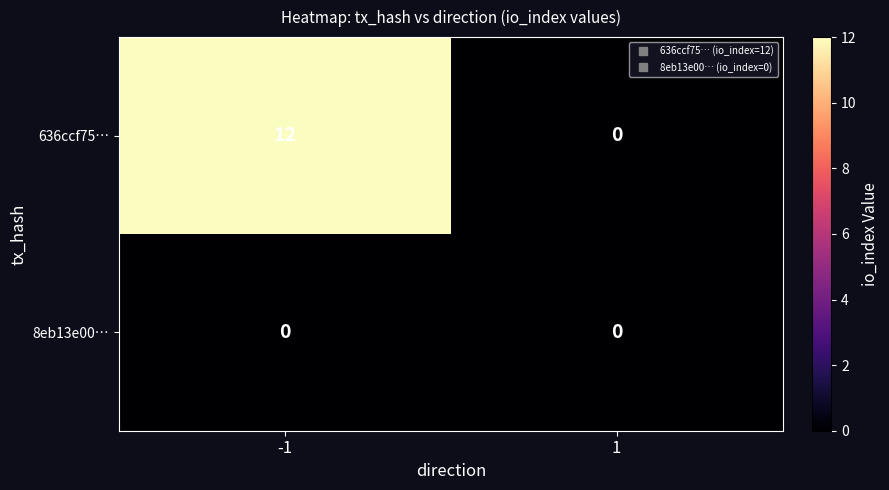

Which series has the widest spread of values?

636ccf75…